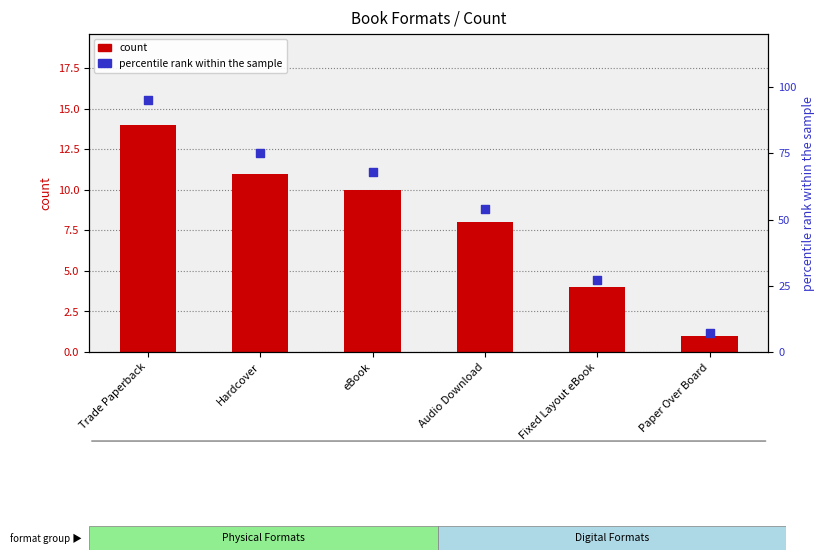

Which series reaches the maximum Y coordinate?

percentile rank within the sample